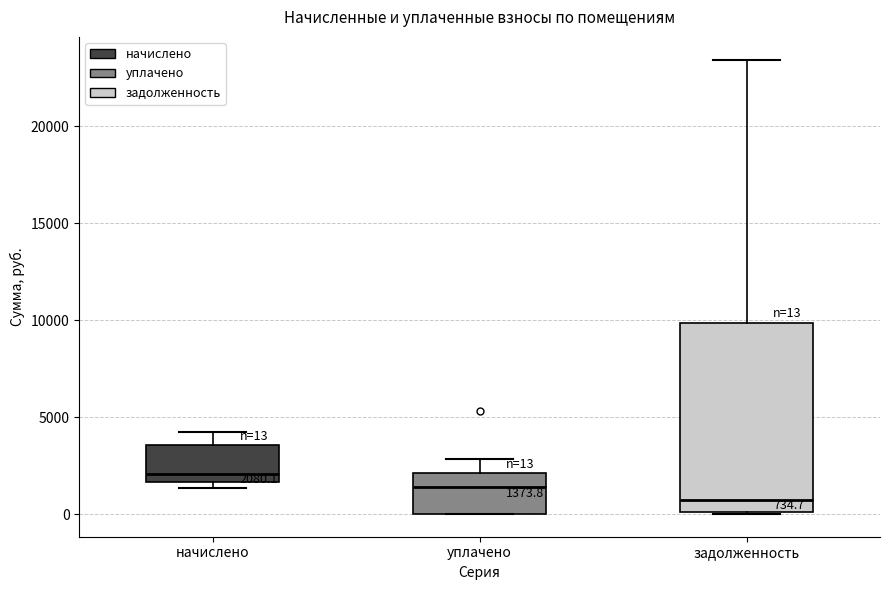

Which box has the lowest median line?

задолженность